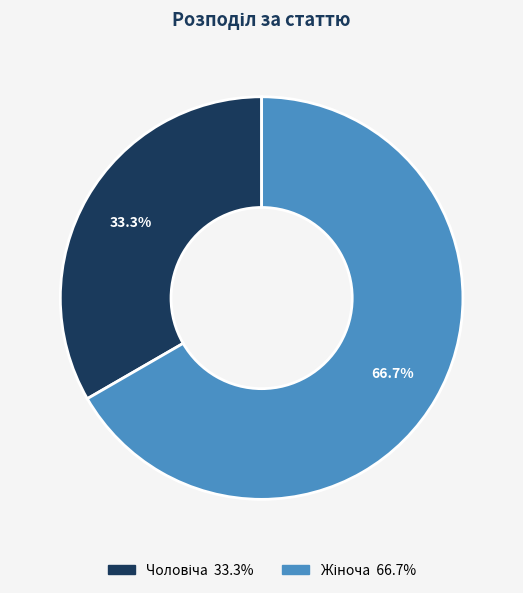

Does any single category account for the majority?

Yes